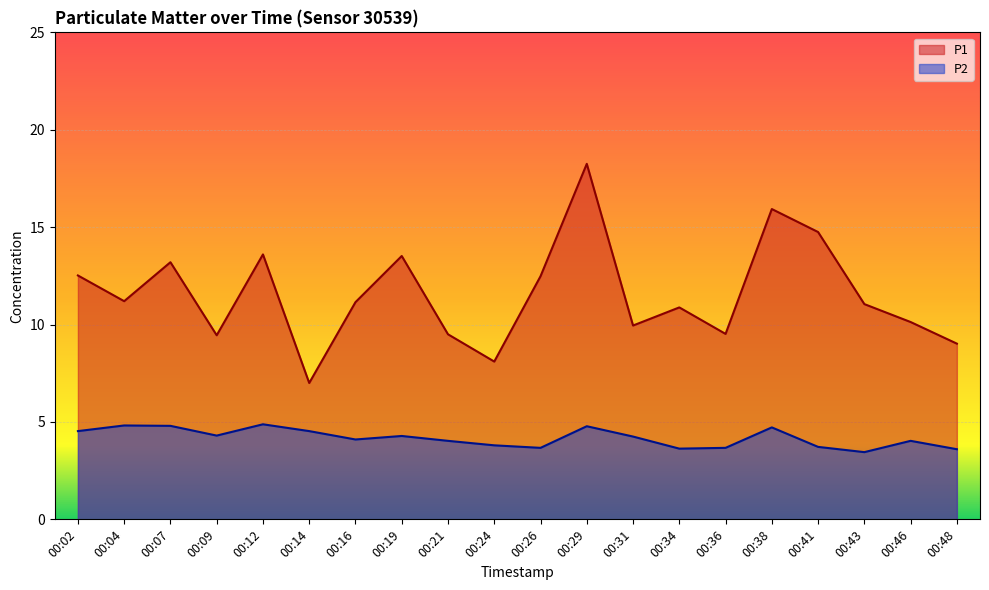

Is the value of P2 at 00:24 greater than the value of P1 at 00:43?

No